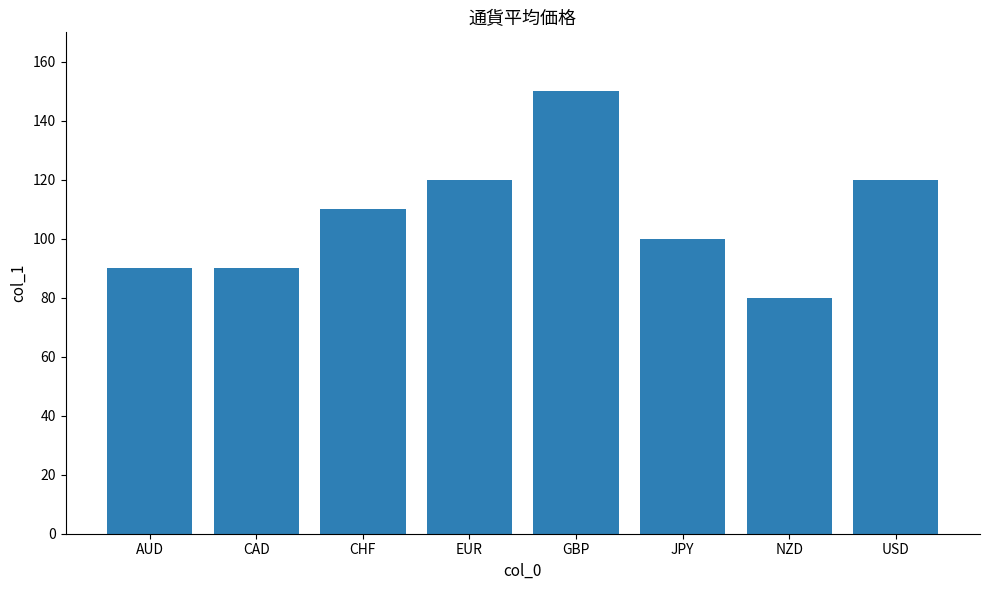

What is the difference between the maximum and minimum values?

70